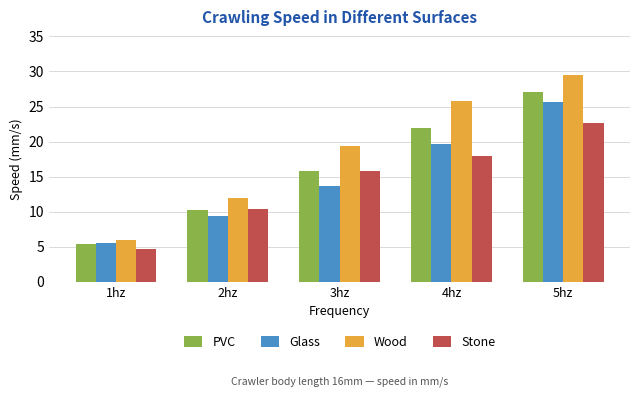

What is the sum of the Glass values at 1hz and 2hz?

14.8